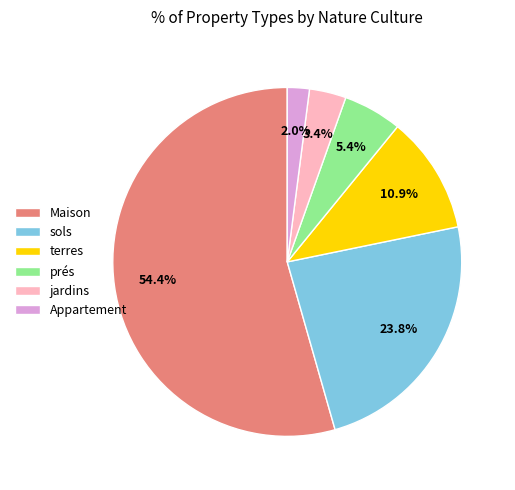

Count the number of slices in the pie.

6